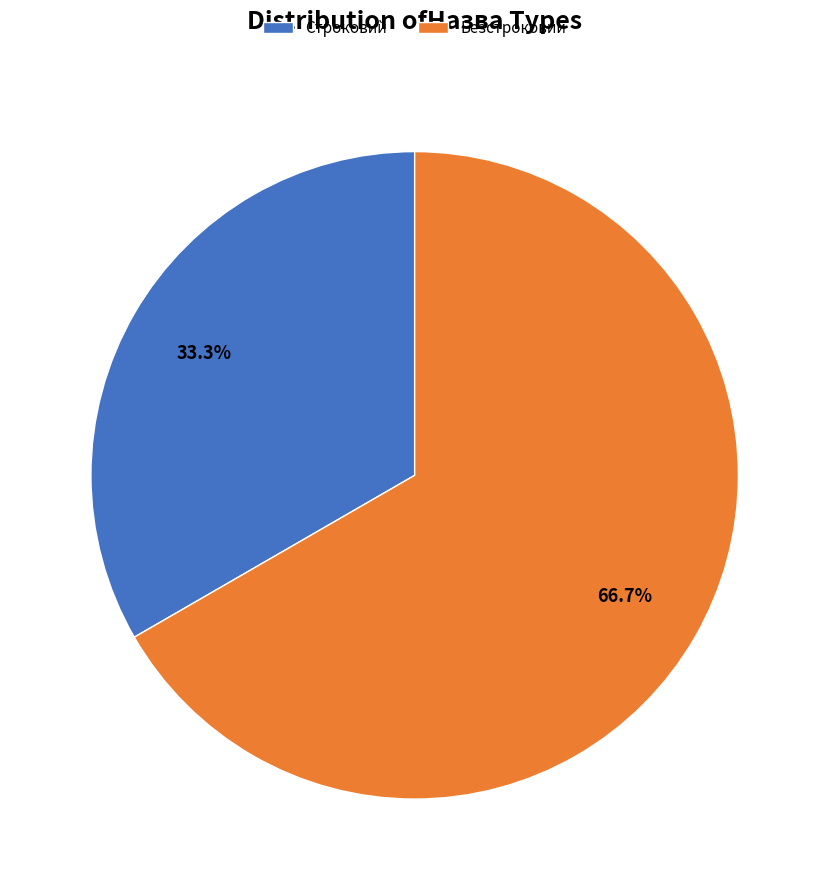

Rank the categories by value from lowest to highest.

Строковий, Безстроковий